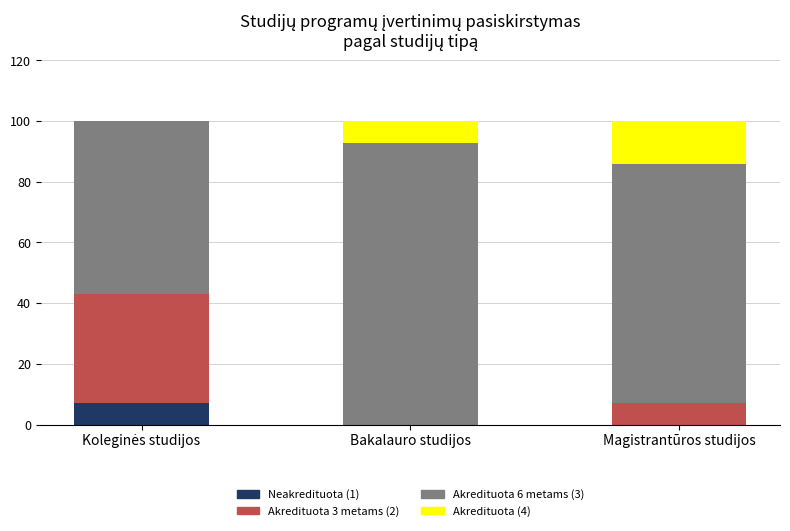

How many distinct data groups are displayed?

4